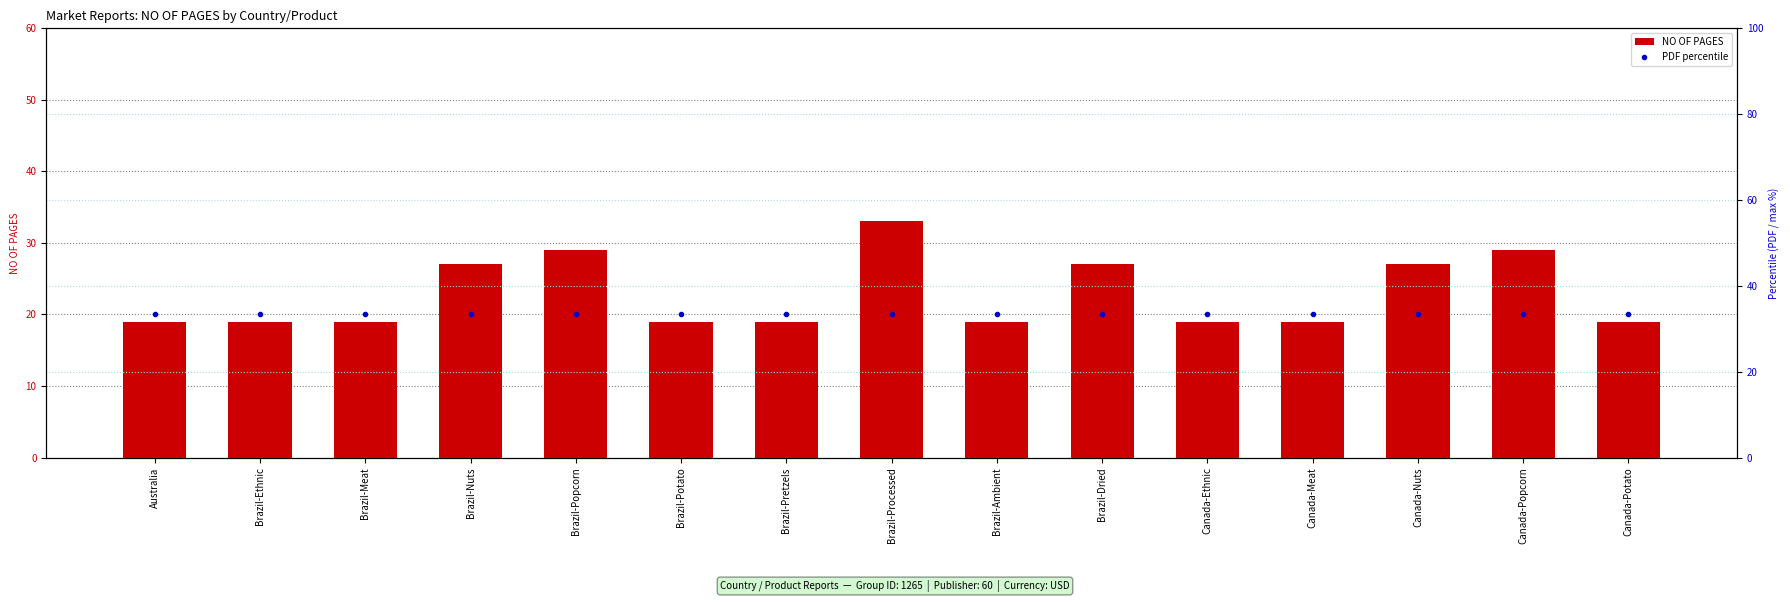

At which category is the sum across all series the highest?

Brazil-Processed